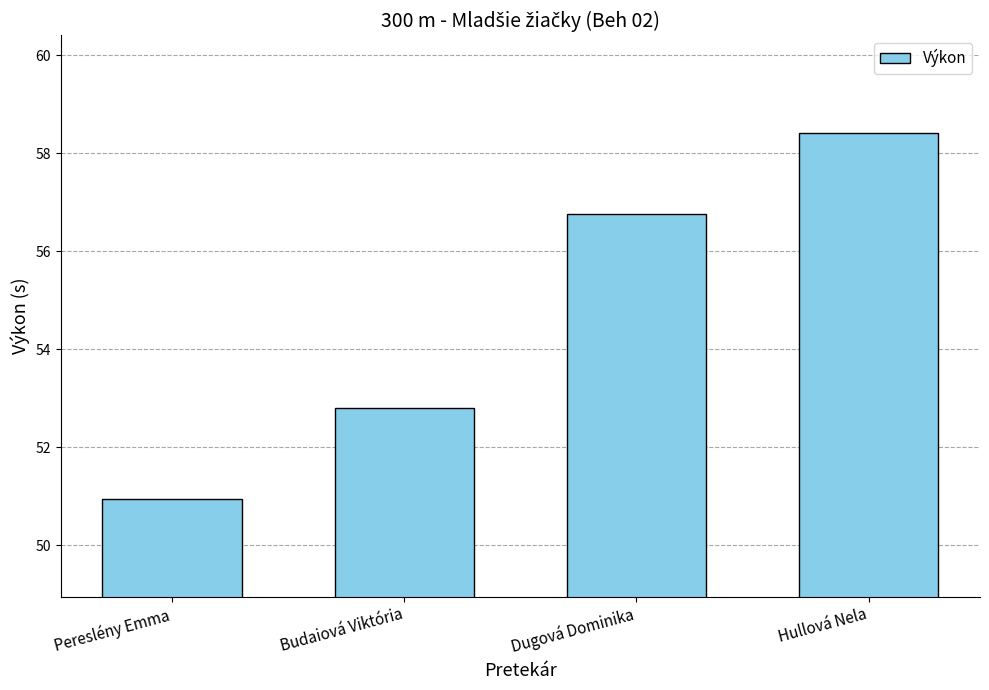

Does the chart contain any negative values?

No